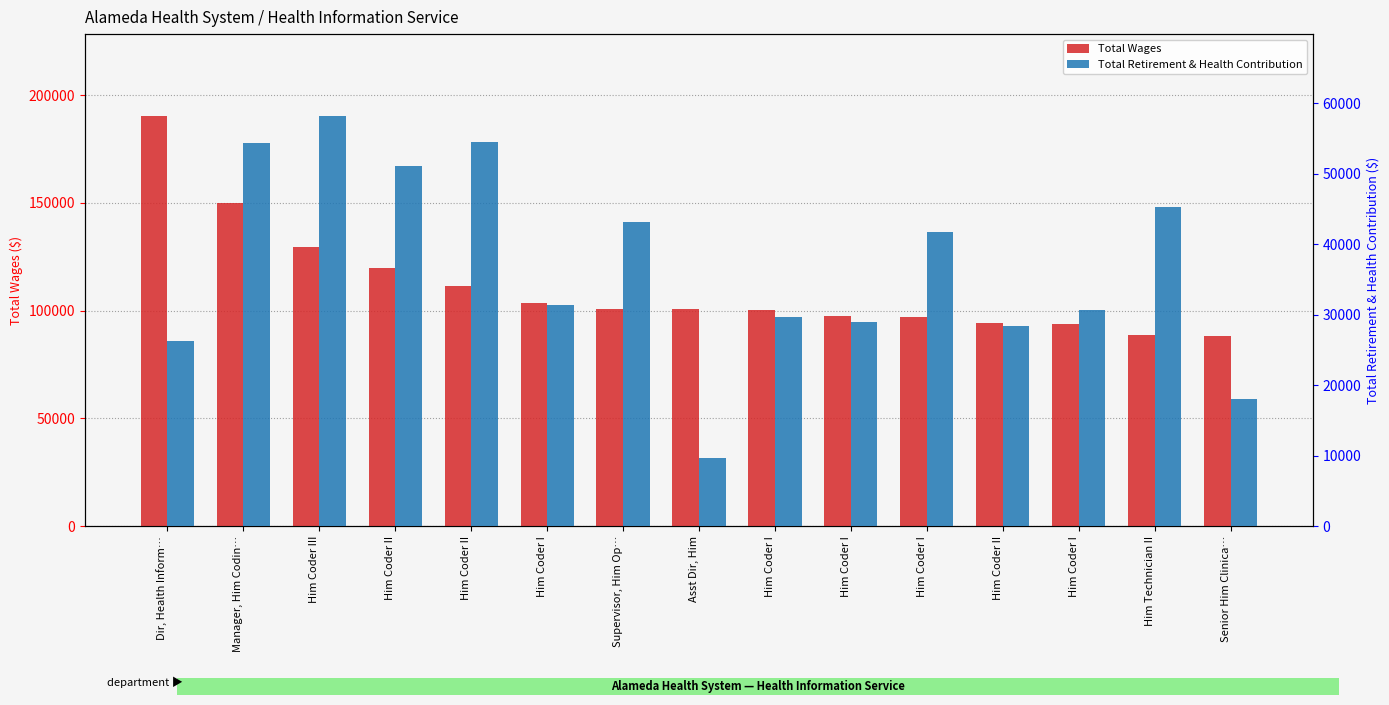

What is the value of the Total Wages bar at the 1st from the left?

190268